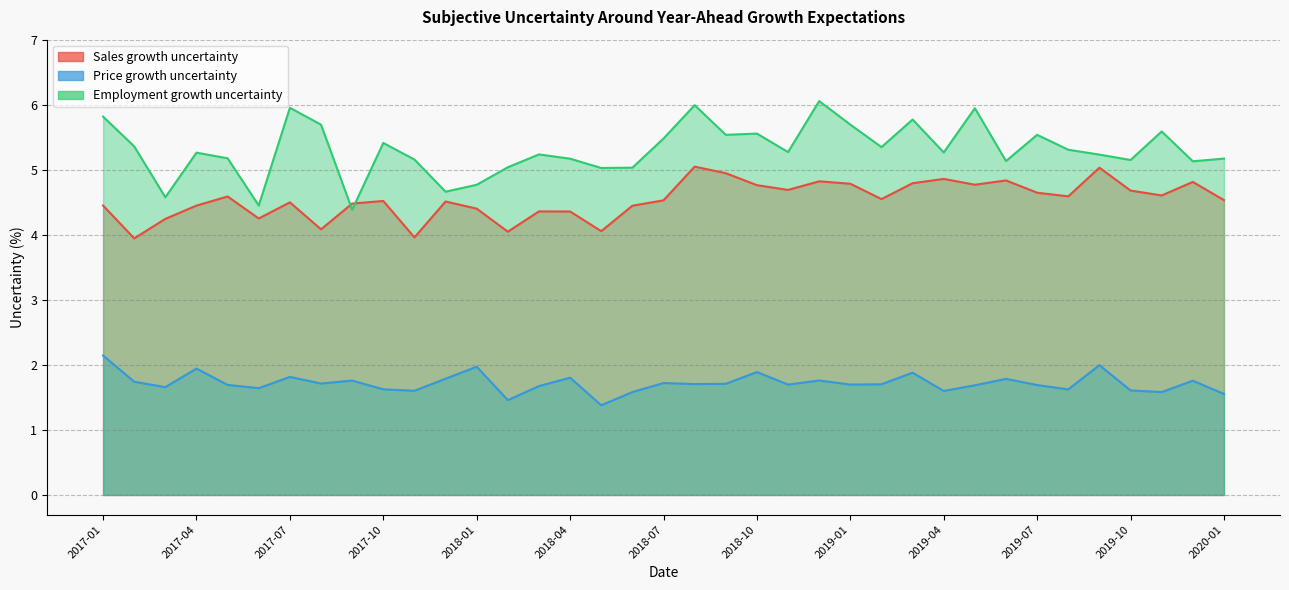

At which label does Employment growth uncertainty first exceed 5?

2017-01